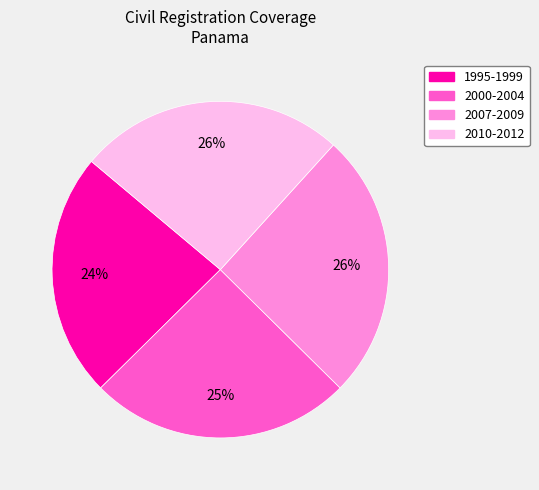

Approximately how many times larger is the value at 2007-2009 compared to 2000-2004?

1.0